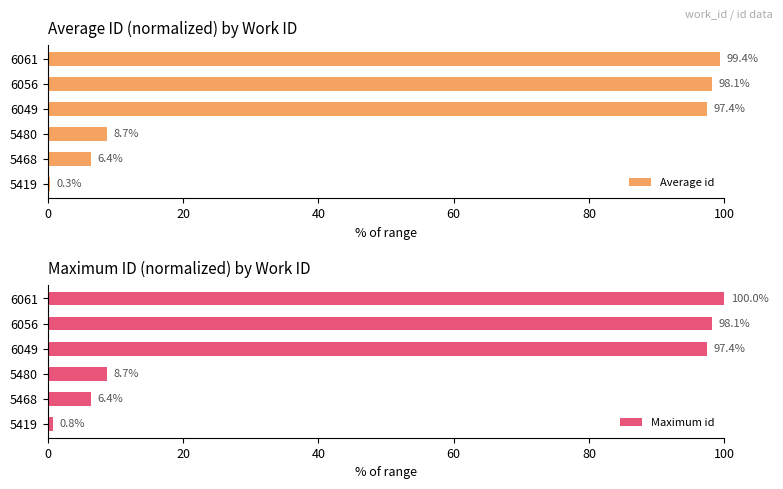

The Maximum id series shows 0.8 at 5419. True or false?

True